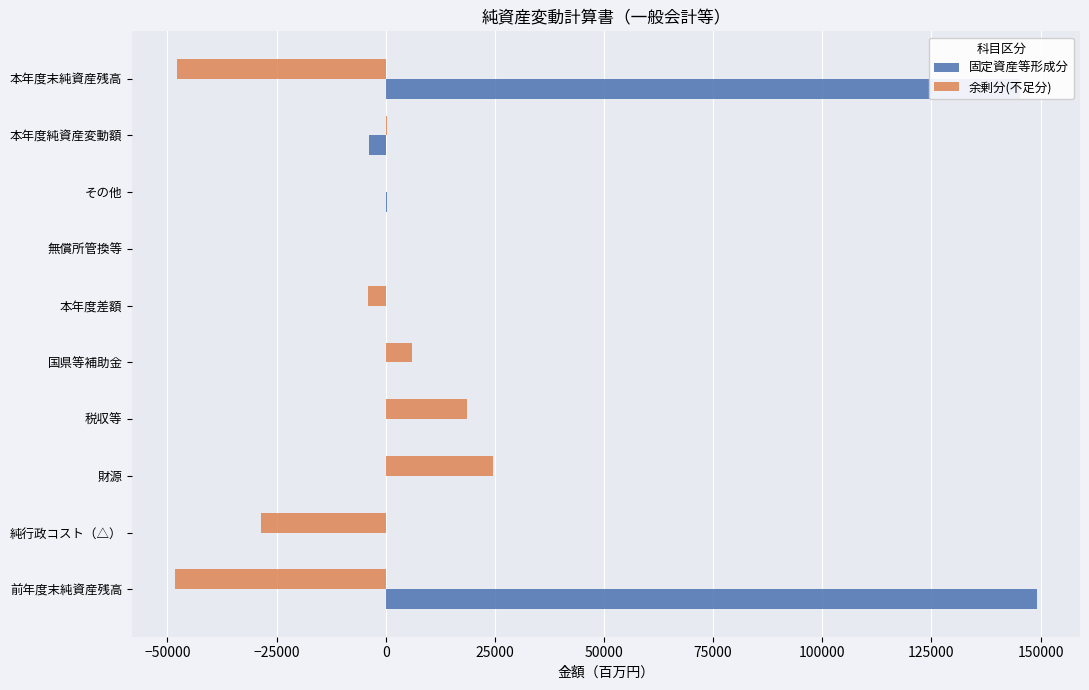

Which series has the largest total across all categories?

固定資産等形成分